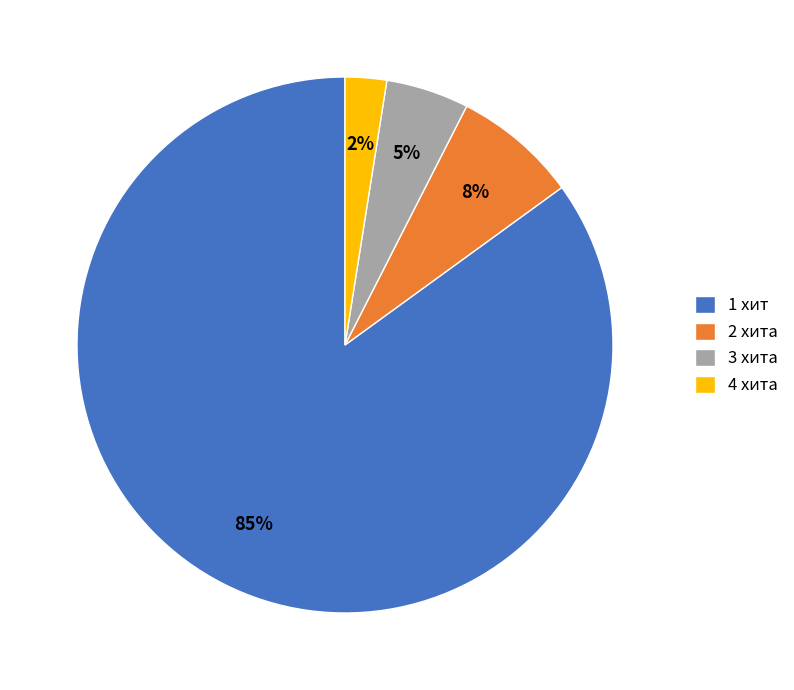

Rank the categories by value from lowest to highest.

4 хита, 3 хита, 2 хита, 1 хит